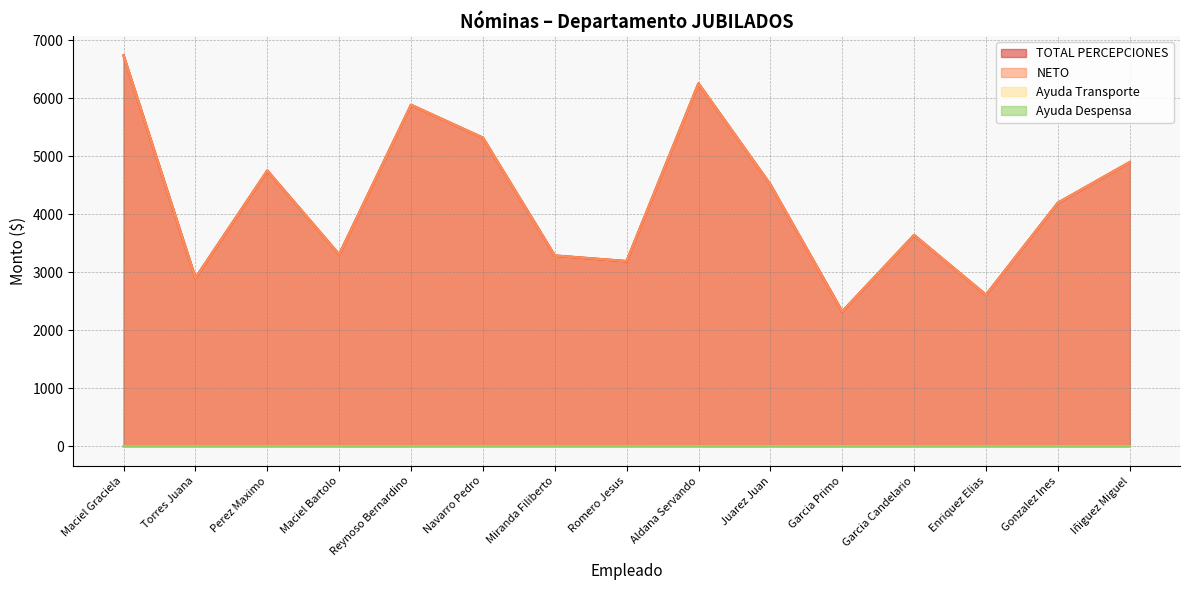

How many distinct data groups are displayed?

4